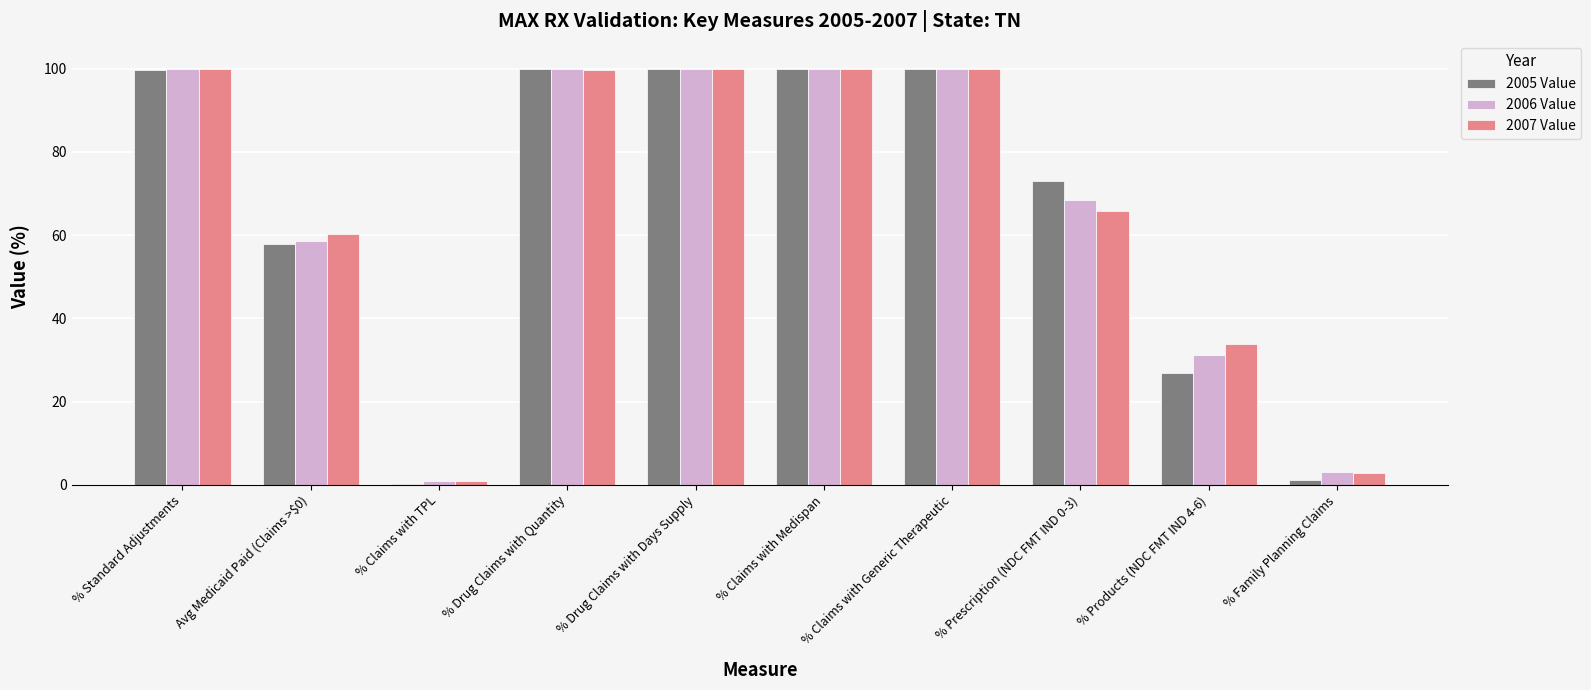

Which series changed the most between % Claims with Generic Therapeutic and % Products (NDC FMT IND 4-6)?

2005 Value